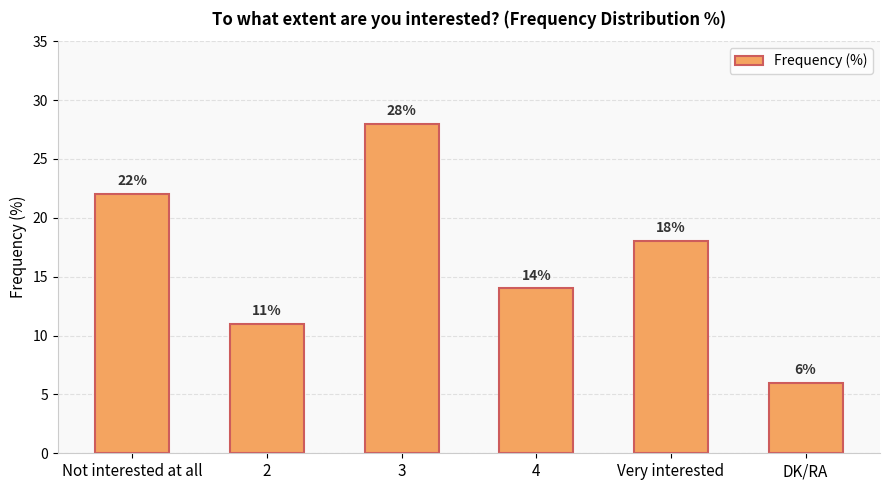

At which category does the chart reach its minimum across all series?

DK/RA